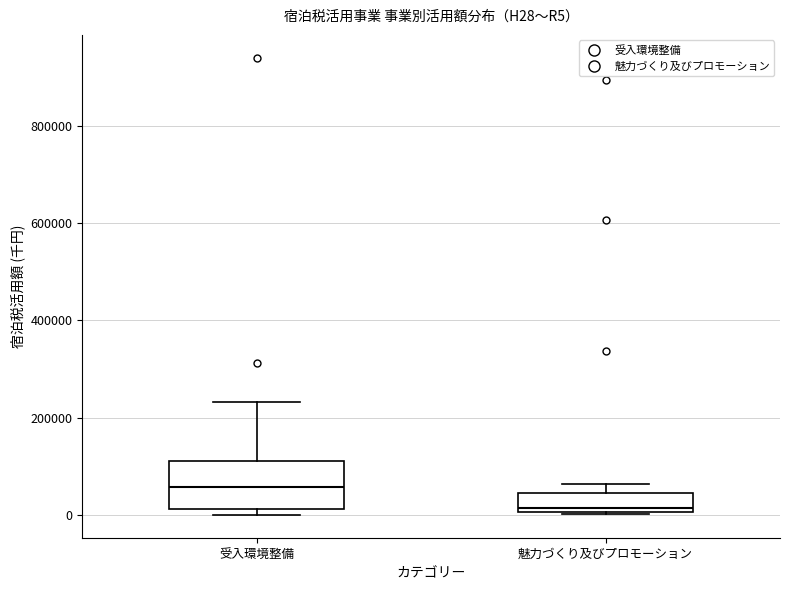

Reading left to right, read every box against the y-axis: the position of its median line, the range the box covers, and the ends of its whiskers. The values are not printed on the chart, so give them approximately, as read against the axis.

受入環境整備: median 60000, box 20000 to 100000, whiskers 0 to 240000
魅力づくり及びプロモーション: median 20000, box 0 to 40000, whiskers 0 to 60000